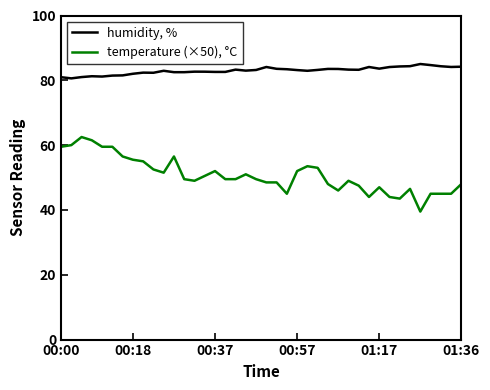

Which series has the widest spread of values?

temperature (×50), °C